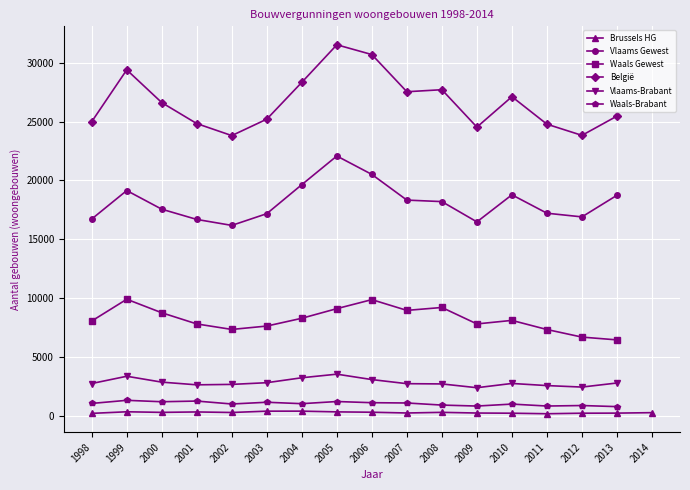

True or false: België and Waals Gewest intersect in this chart.

False